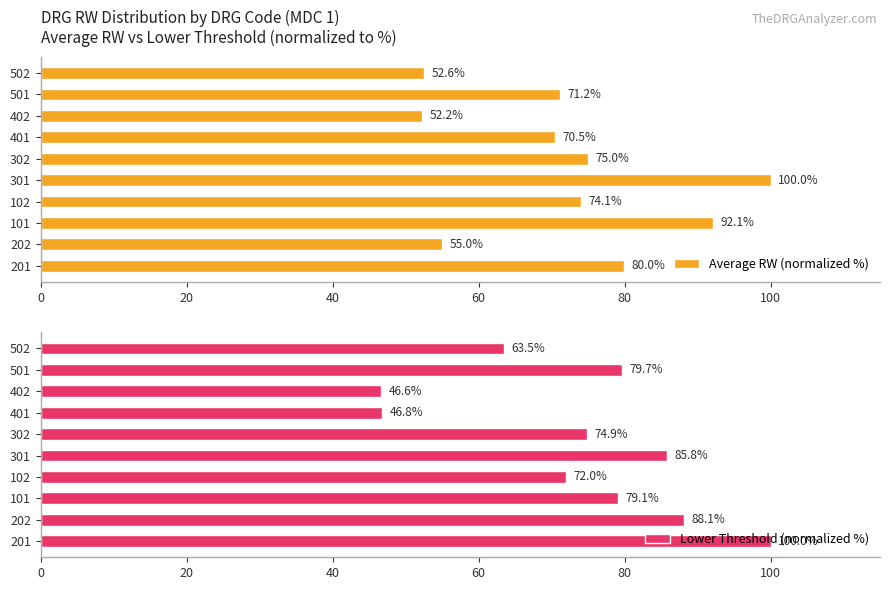

How many series are shown in this chart?

2